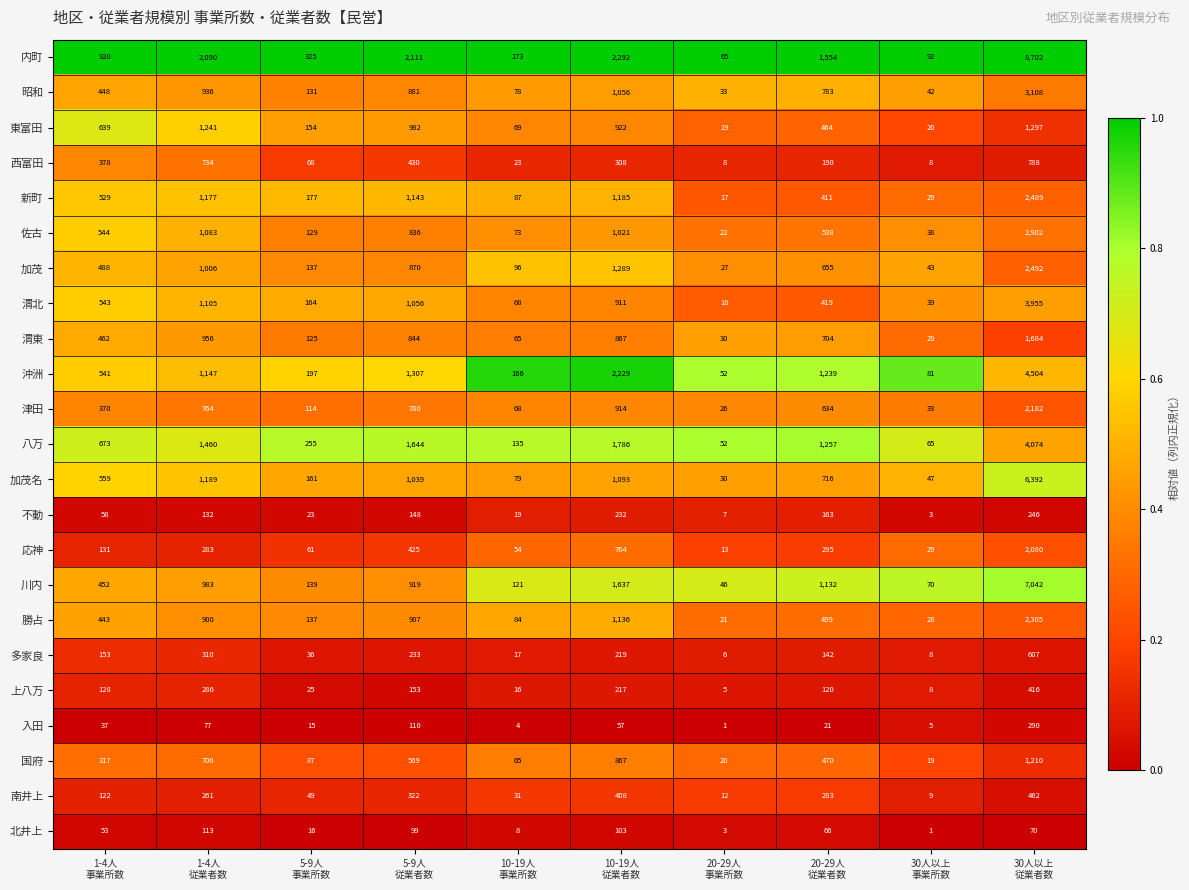

Which series has the largest total across all categories?

内町